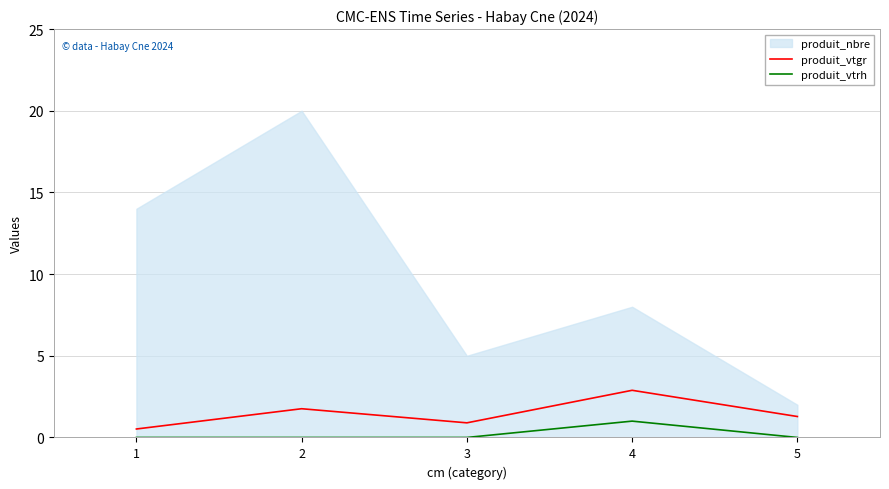

True or false: produit_vtrh and produit_vtgr cross at least once.

False